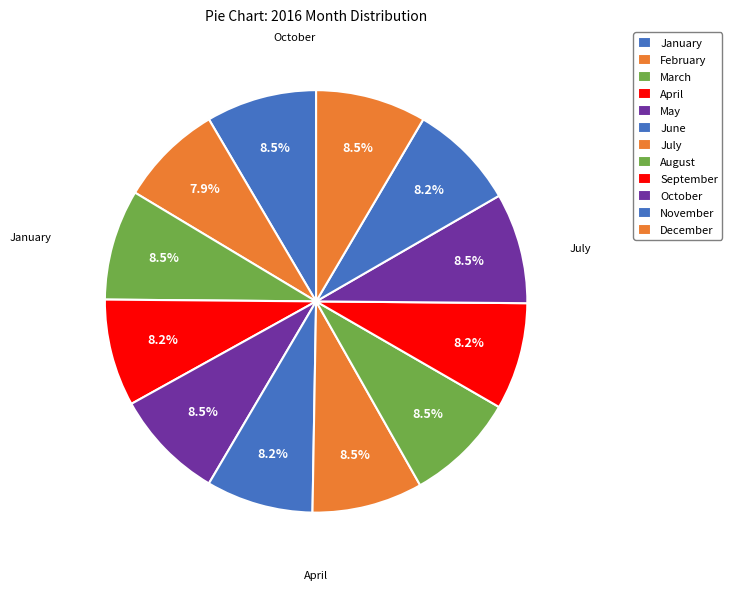

Does November represent more than half of the total?

No